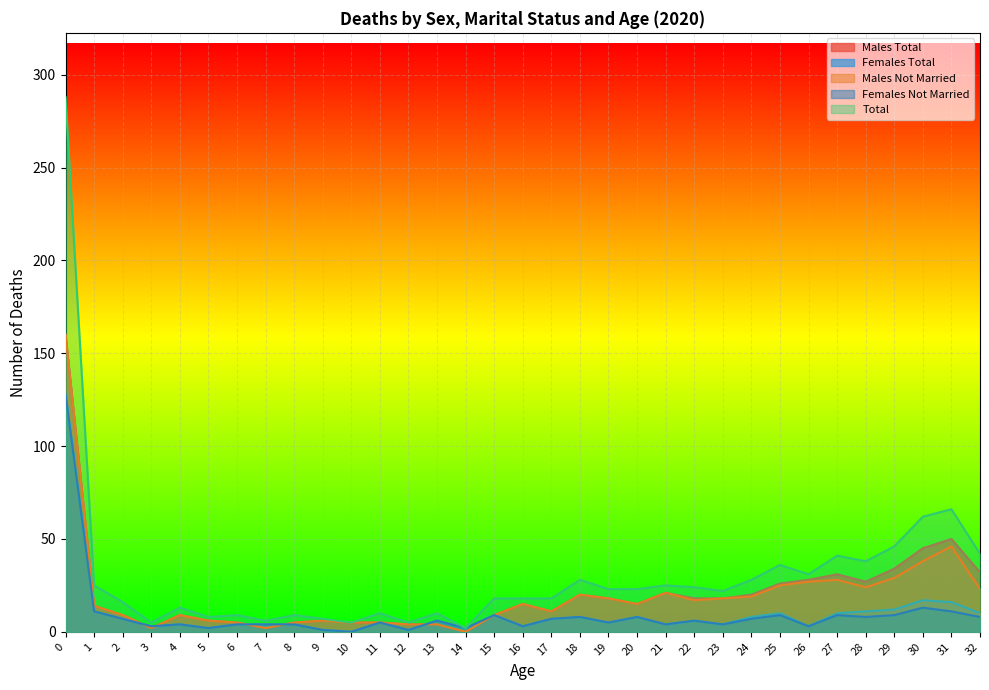

Which has a higher value, 3 or 18?

18